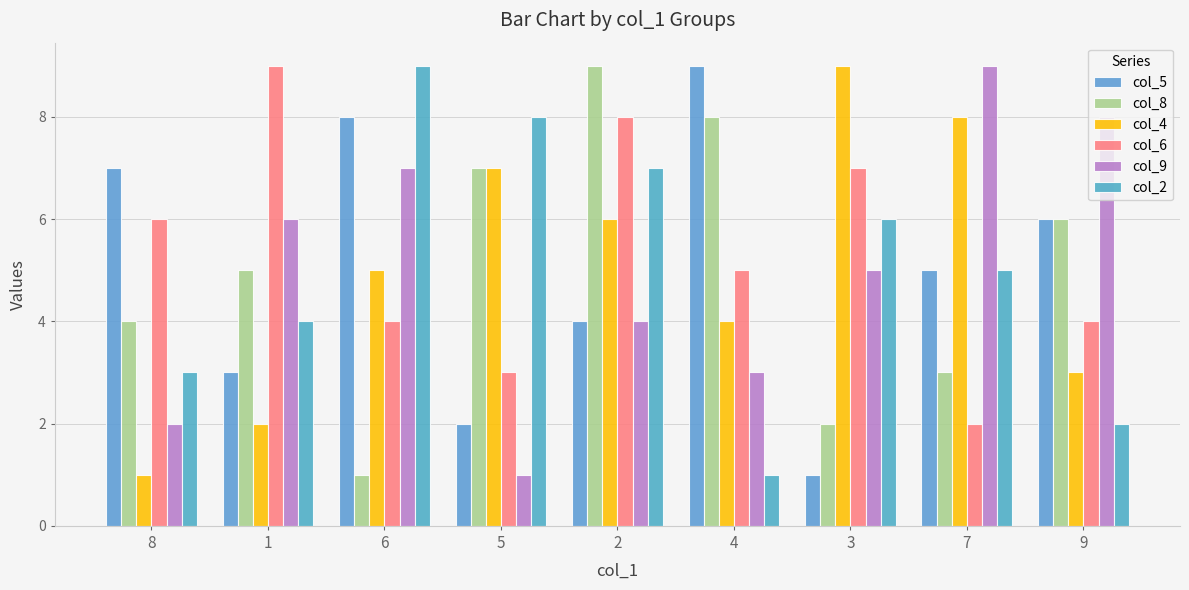

At which label does col_5 first exceed 5?

8